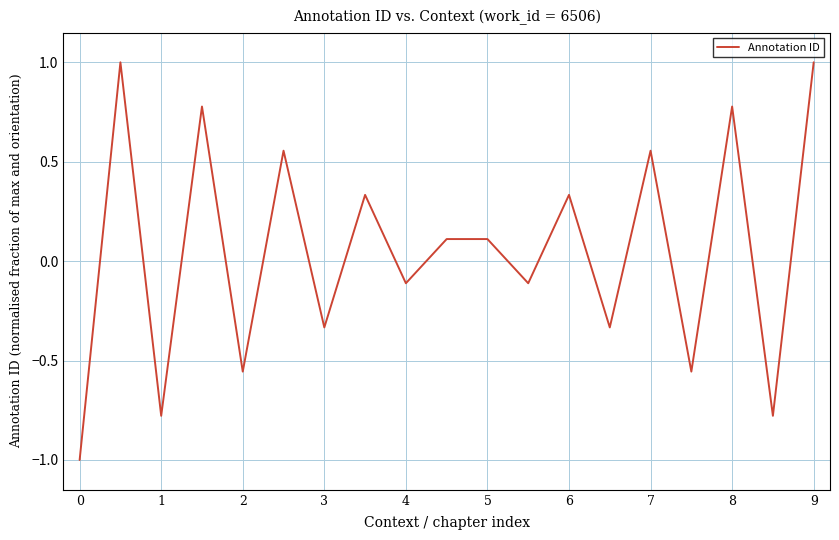

What is the maximum value shown in the chart?

1.0